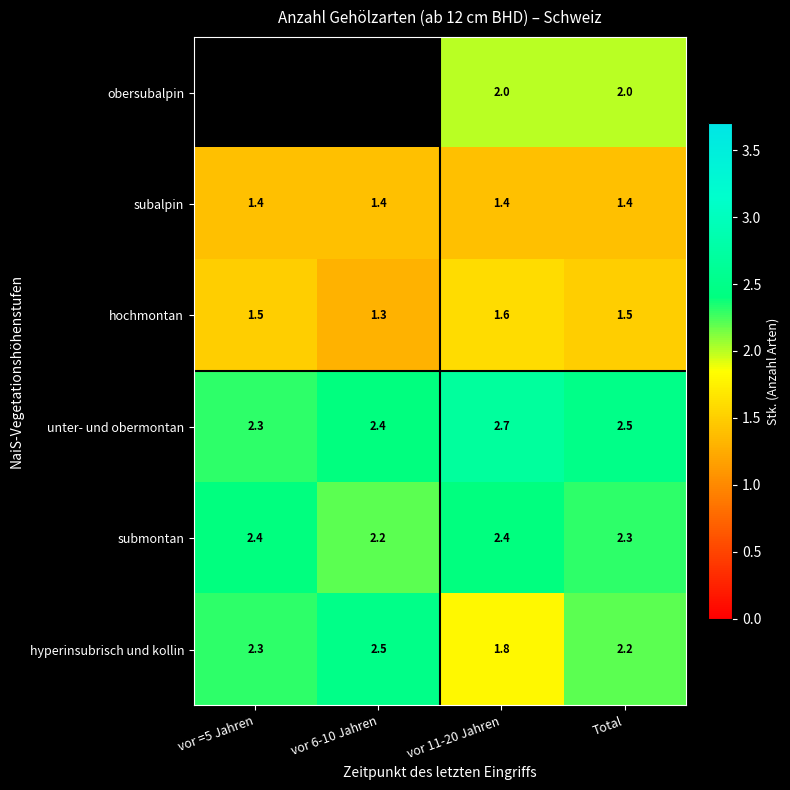

What is the highest value of the submontan series?

2.4